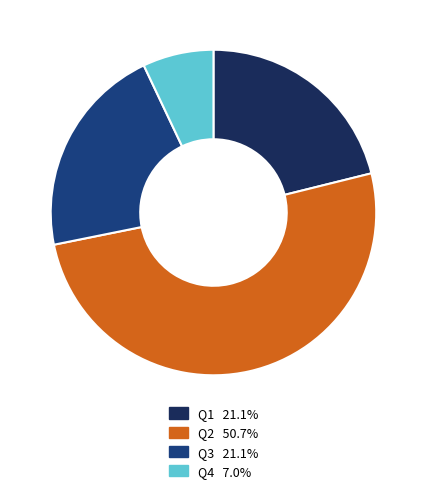

Between Q3 and Q4, which is larger?

Q3